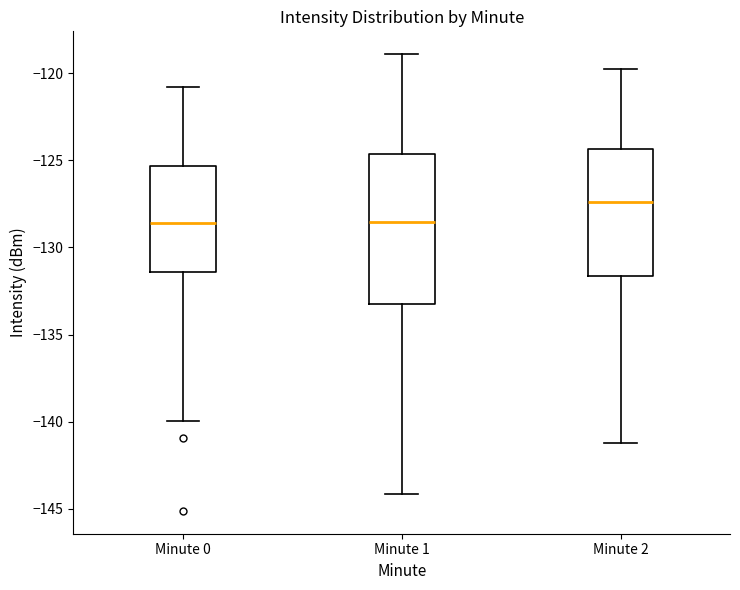

Which box's median line is the highest?

Minute 2